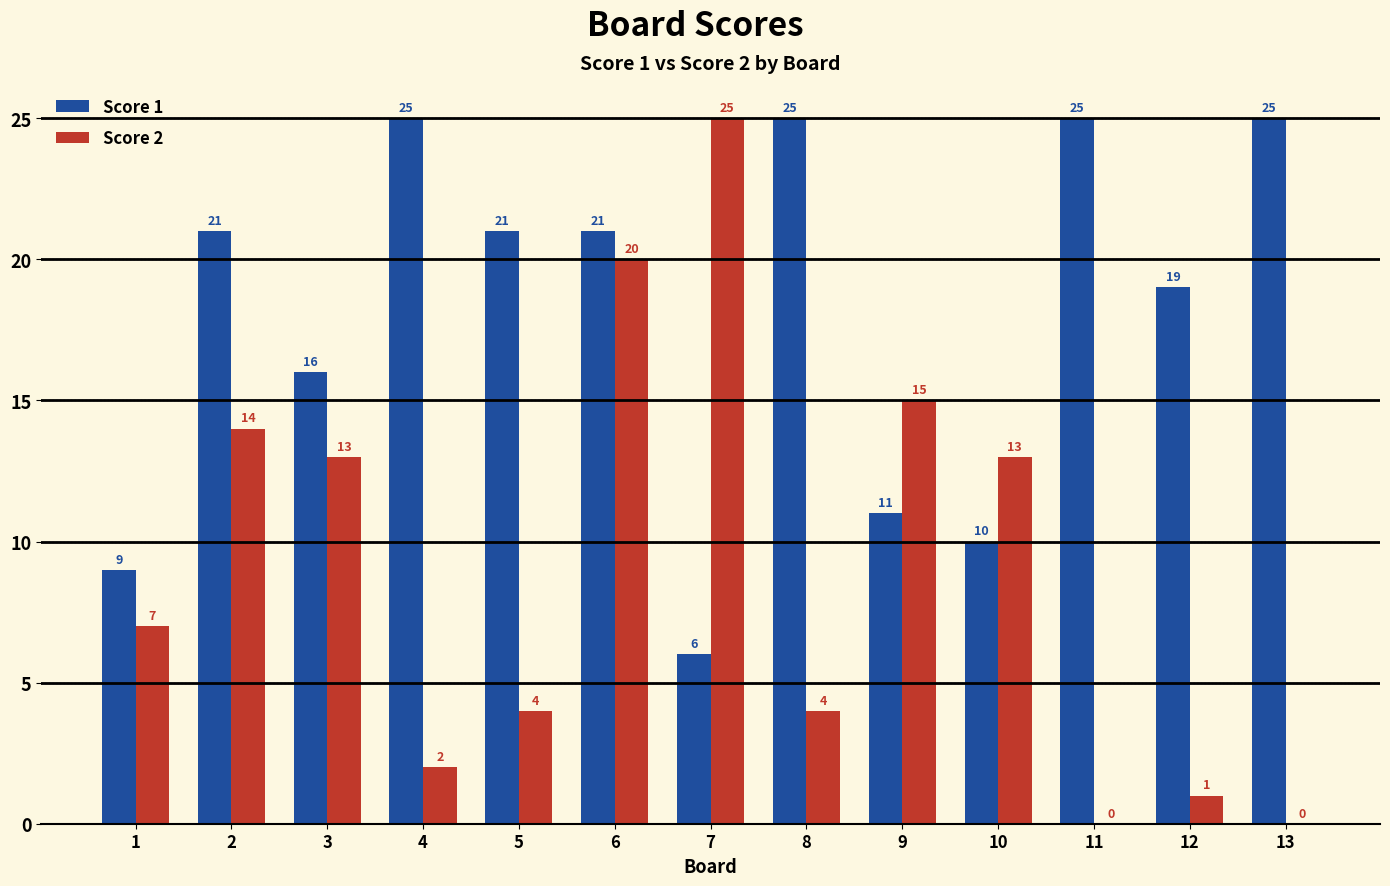

Reading left to right, transcribe all the data shown in this chart.

Score 1: 1=9	2=21	3=16	4=25	5=21	6=21	7=6	8=25	9=11	10=10	11=25	12=19	13=25
Score 2: 1=7	2=14	3=13	4=2	5=4	6=20	7=25	8=4	9=15	10=13	11=0	12=1	13=0